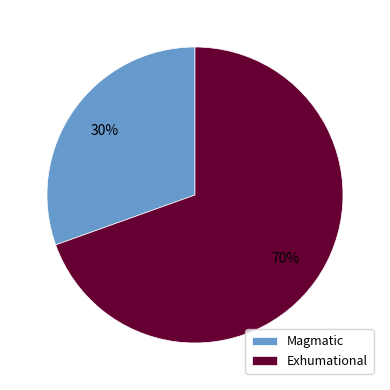

The Magmatic slice represents 30% of the pie. True or false?

True